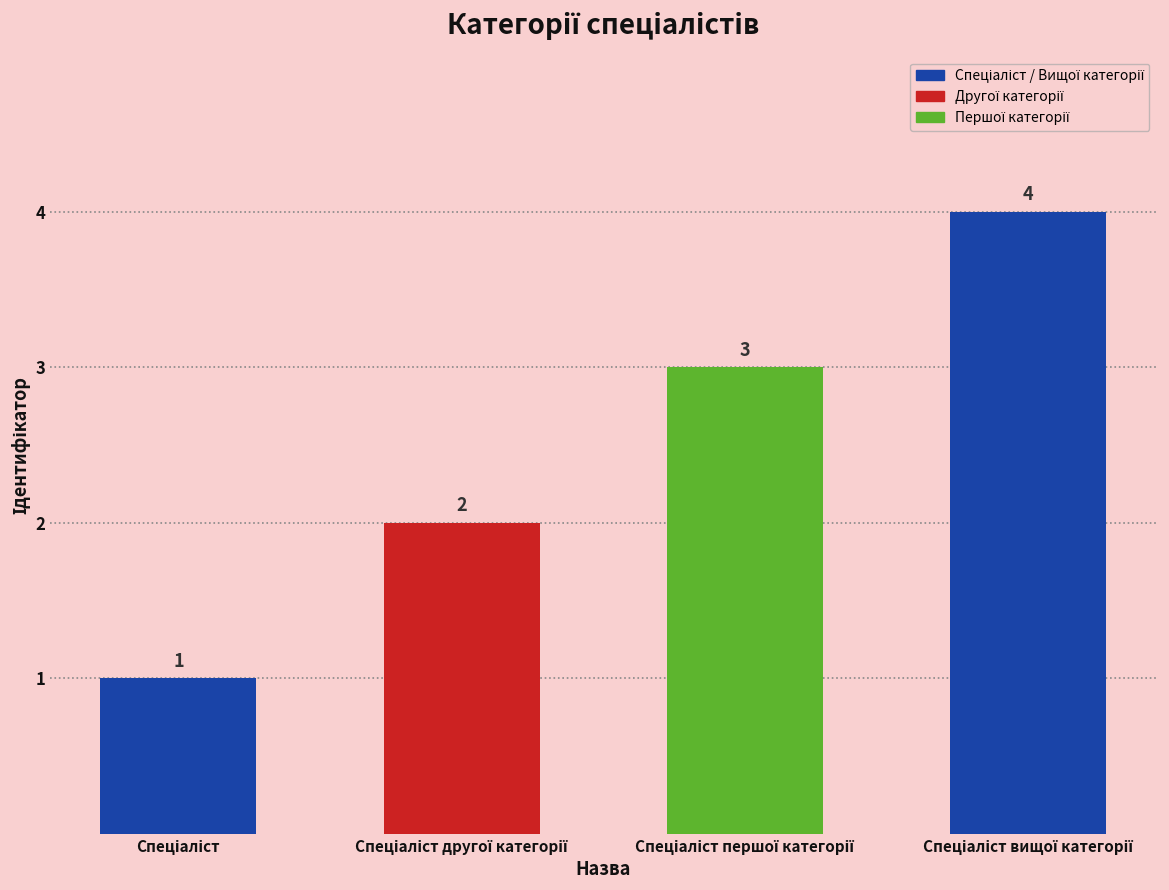

What is the value of the 2nd bar from the left?

2